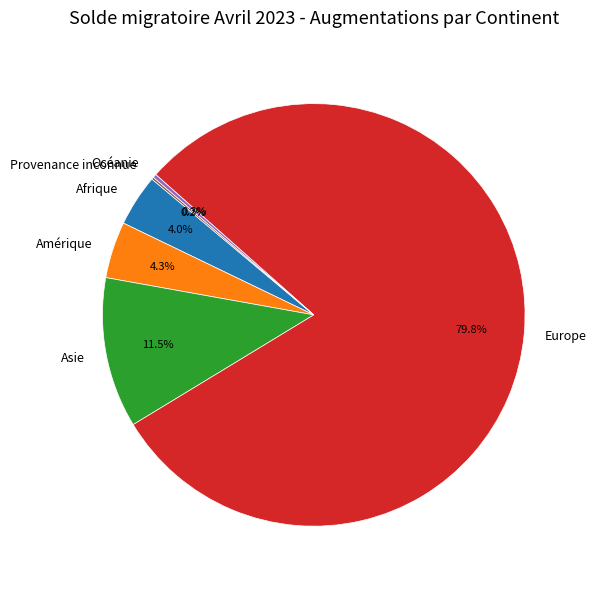

How much of the chart is everything except Afrique?

96.0%